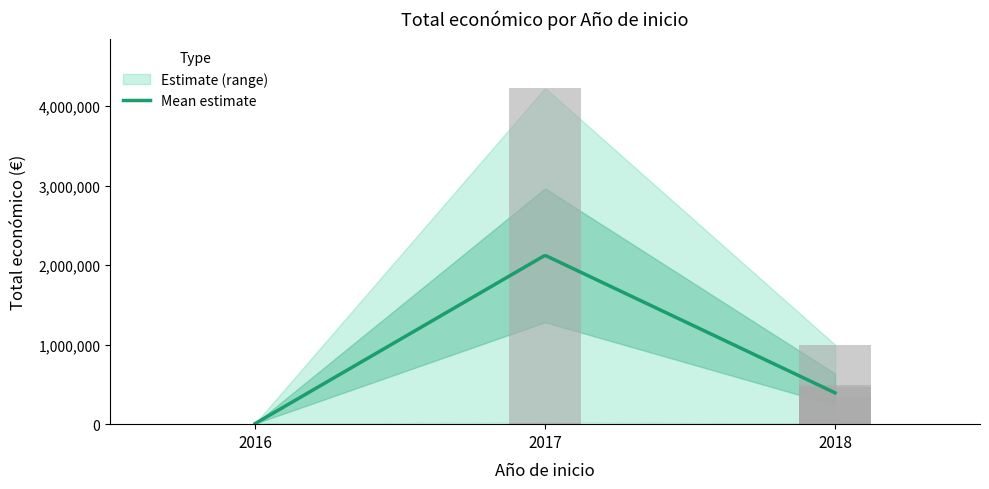

Reading left to right, transcribe all the data shown in this chart.

2016=7000	2017=19478	2017=4226219	2018=344243	2018=471472	2018=7980	2018=491483	2018=49300	2018=999992